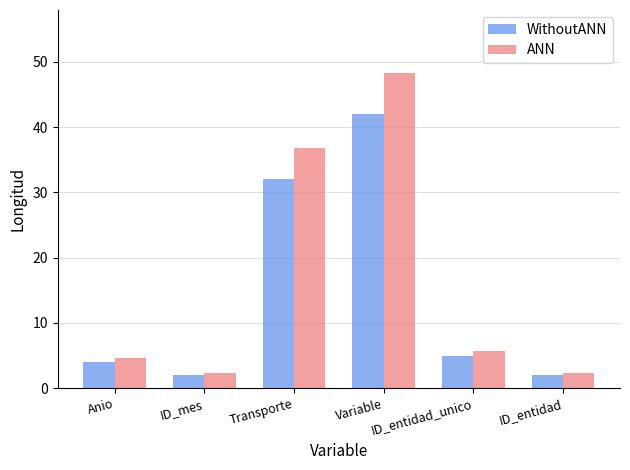

What is the minimum value for ANN?

2.3